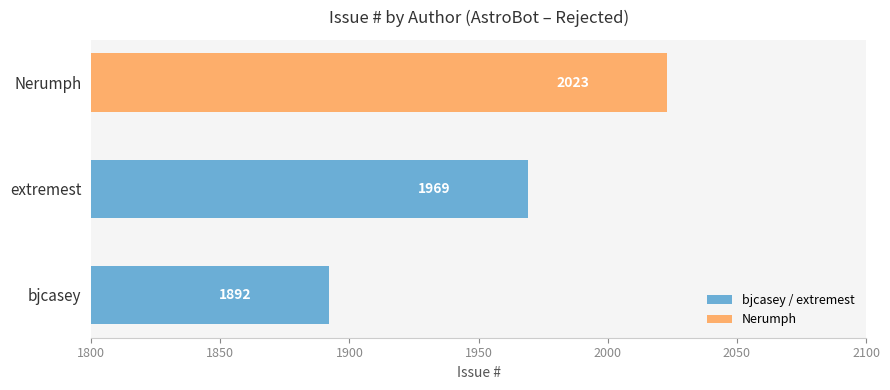

What is the difference between the values at extremest and Nerumph?

54